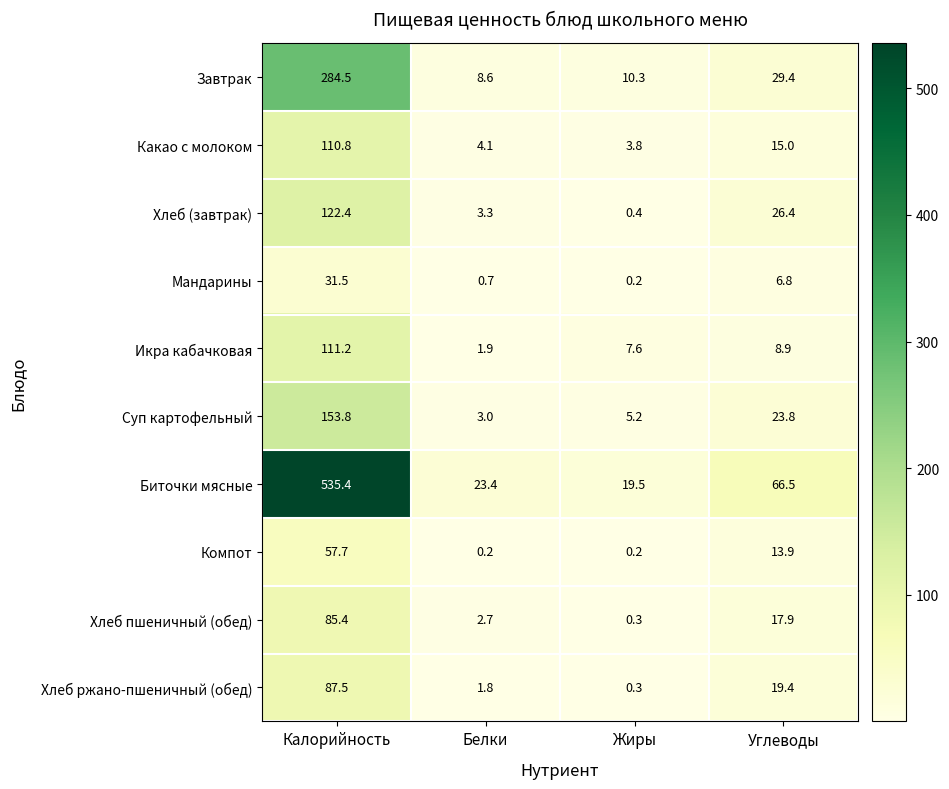

True or false: Мандарины has a value of 31.5 at Калорийность.

True